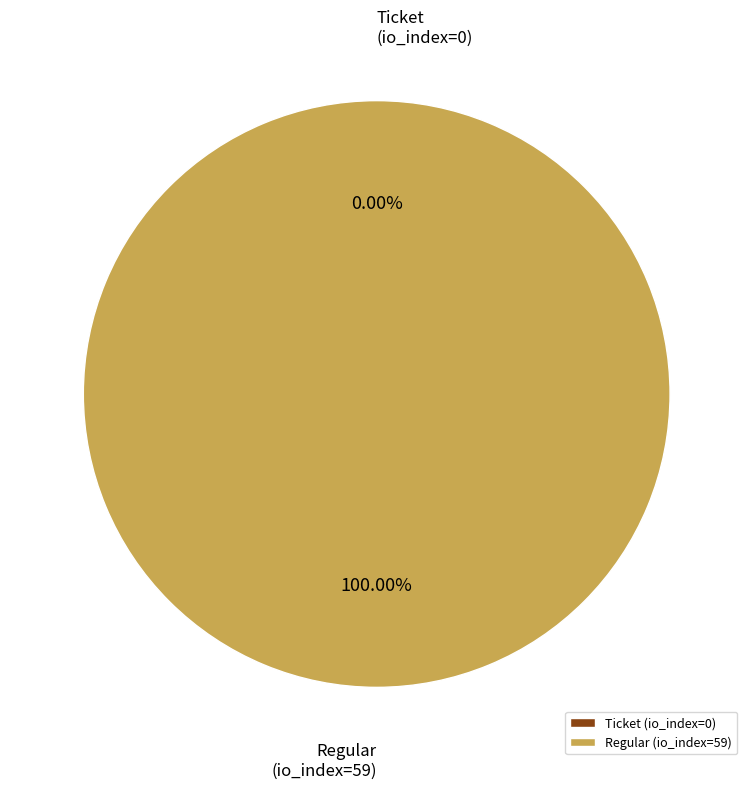

How many slices are in this pie chart?

2